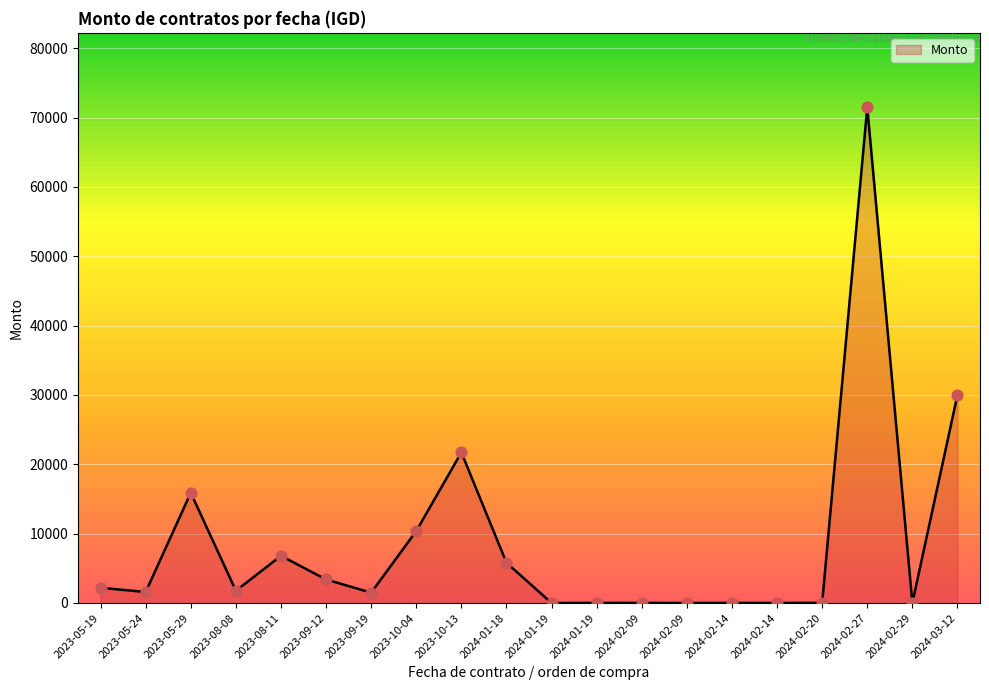

Between 2024-02-09 and 2023-09-19, which is larger?

2023-09-19